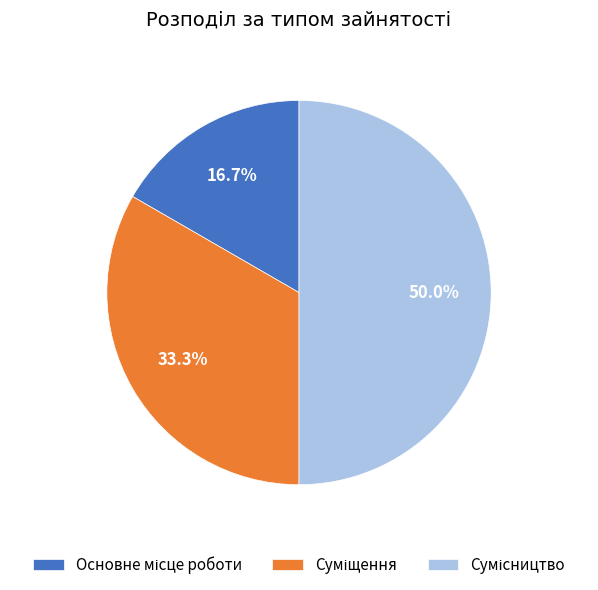

How many slices are in this pie chart?

3